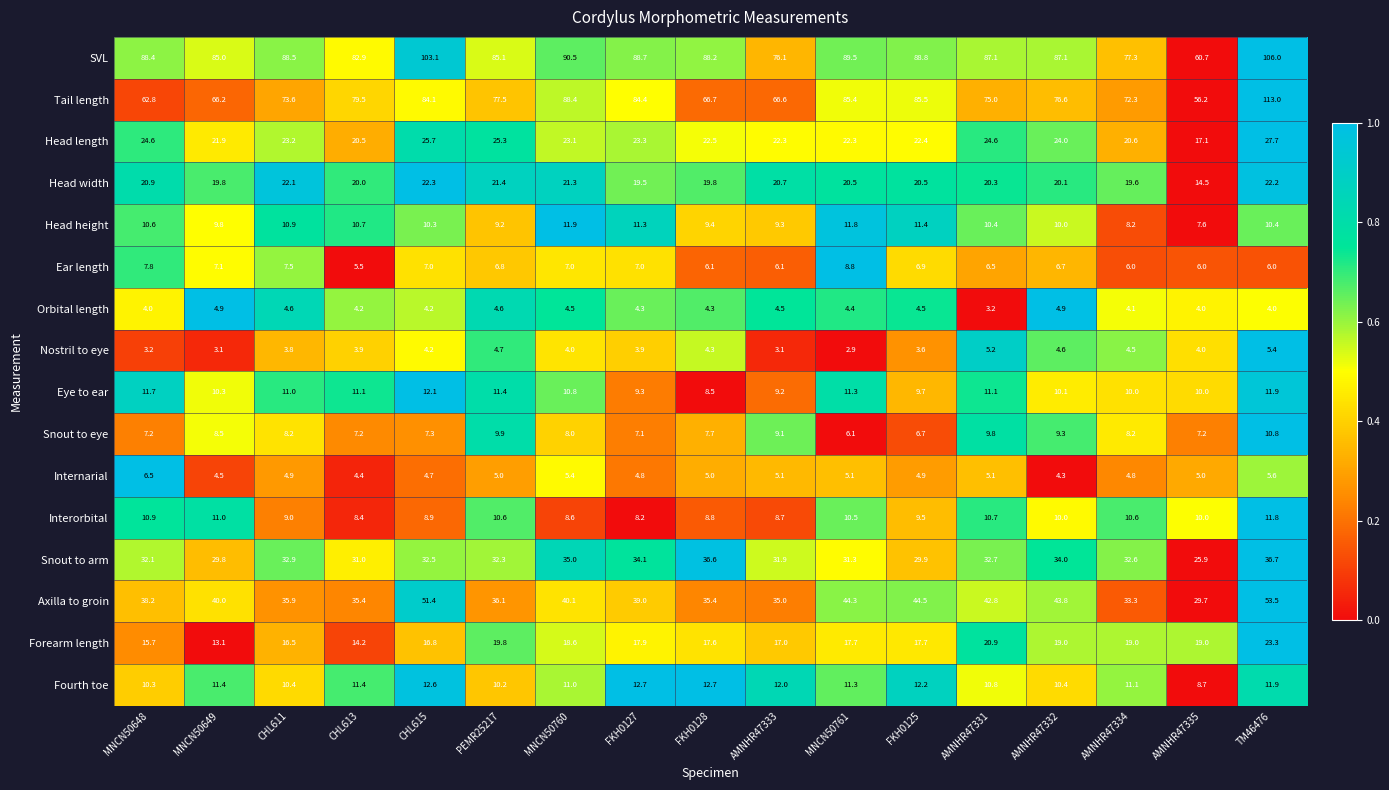

At how many categories does at least one series exceed 37?

17